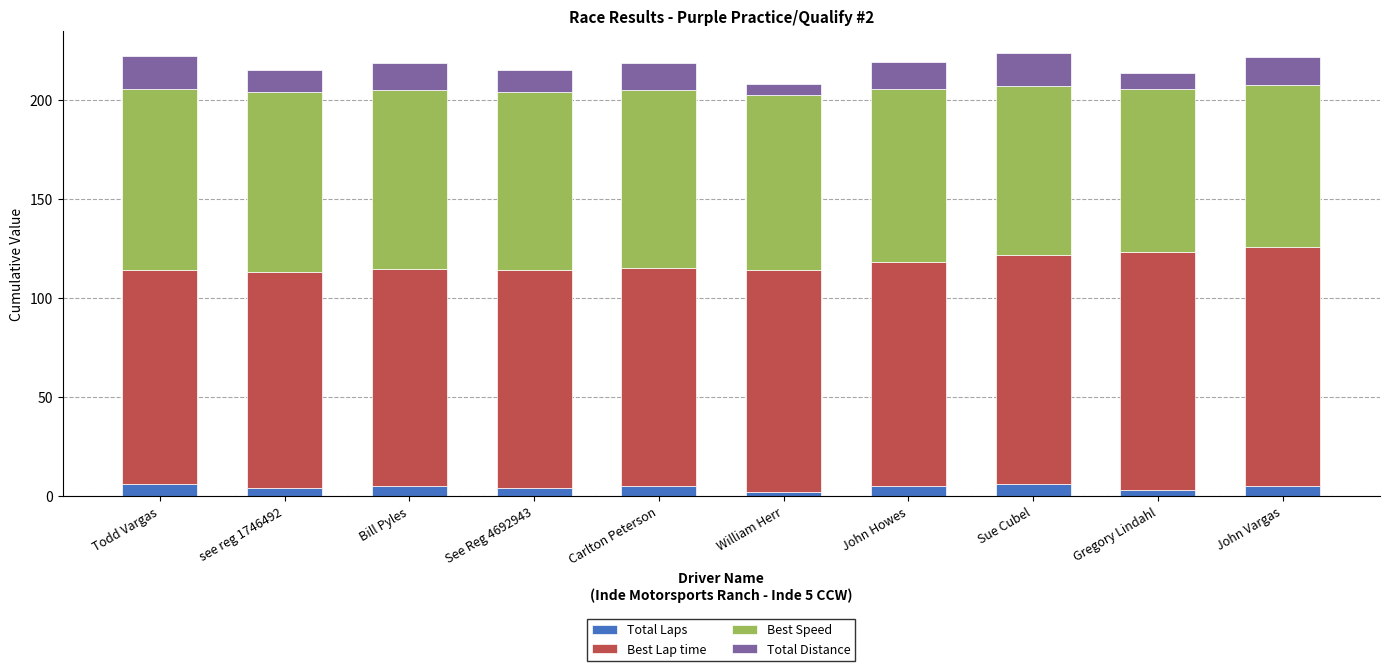

What is the total value across all series at Carlton Peterson?

218.8